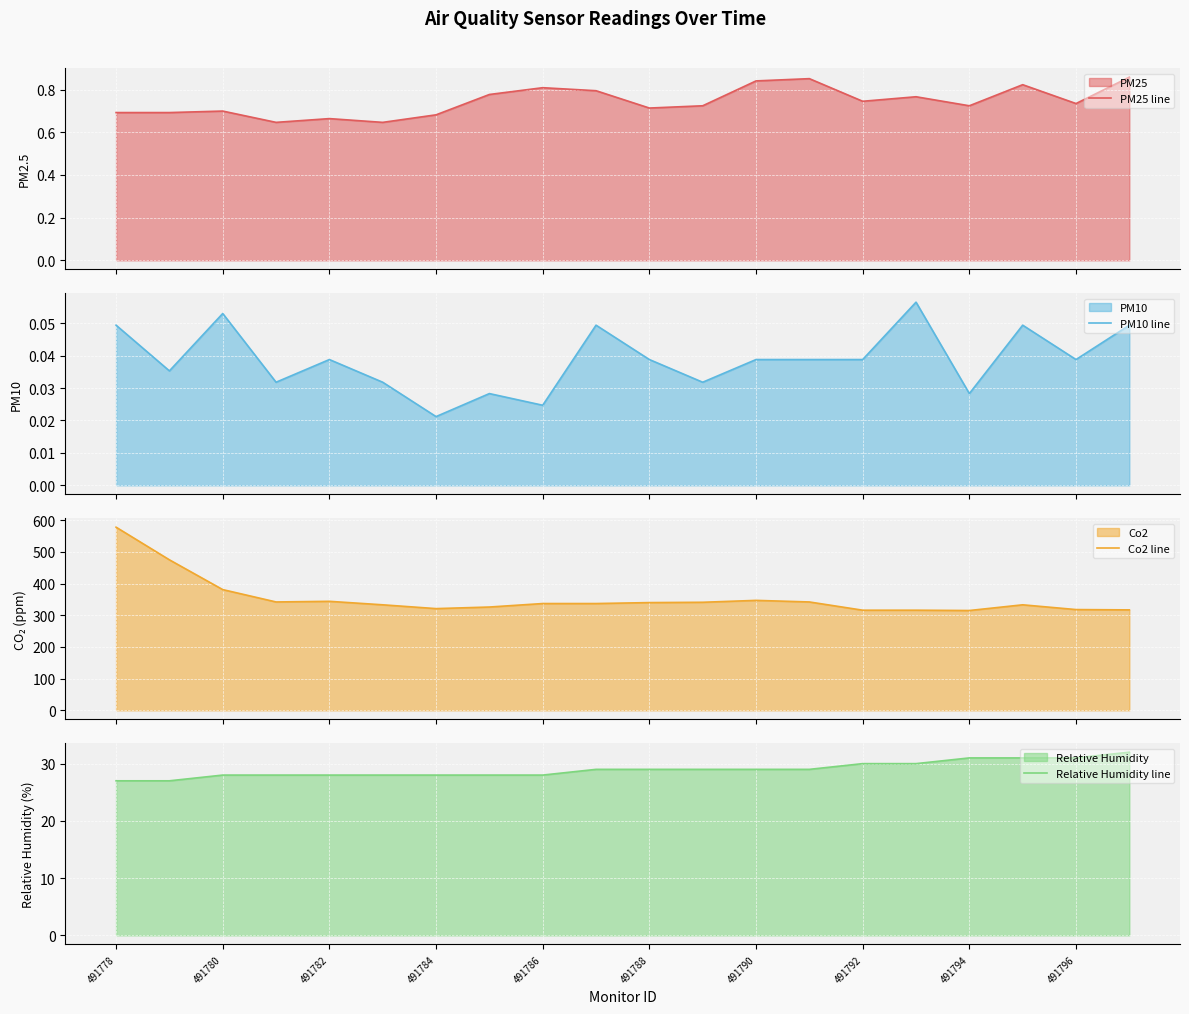

What is the maximum value for PM25 line?

0.9